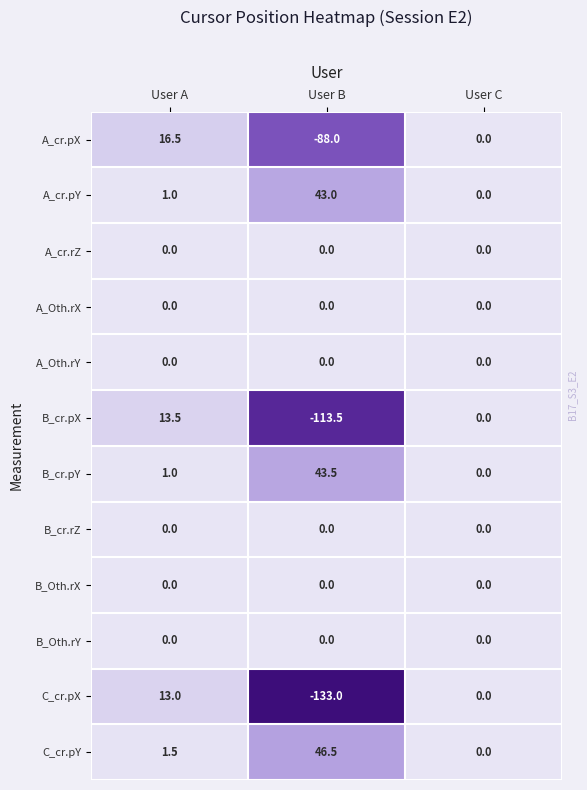

Which series has the largest total across all categories?

C_cr.pY